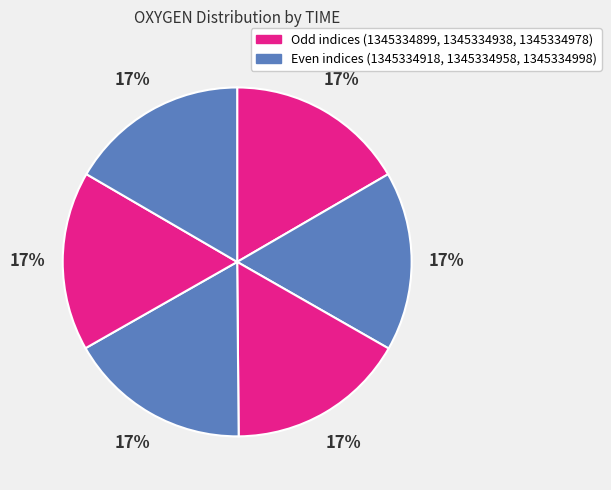

Does any single category account for the majority?

No